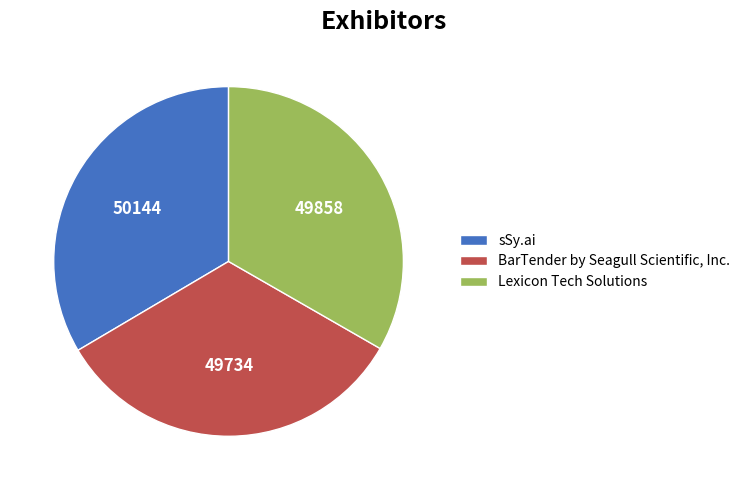

How many segments does this pie chart have?

3